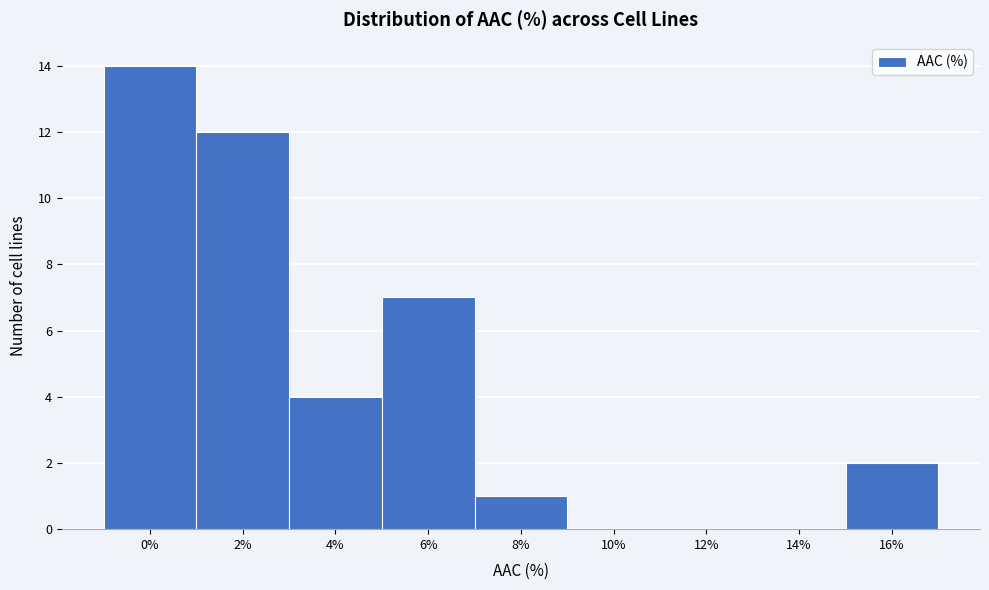

Reading left to right, what are all the values shown in this chart?

0%=14	2%=12	4%=4	6%=7	8%=1	10%=0	12%=0	14%=0	16%=2